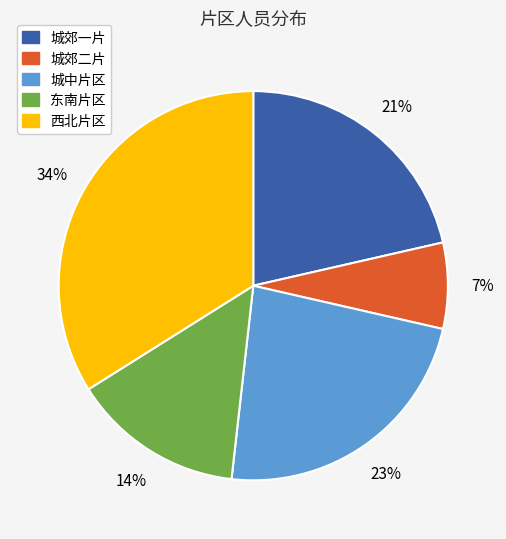

To the nearest percent, what percentage of the pie is 东南片区?

14%